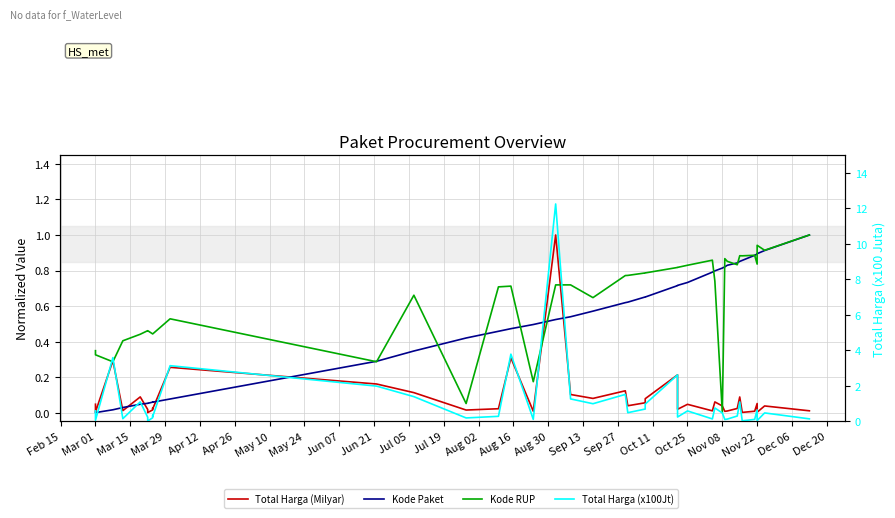

How many values in the Kode Paket series exceed 0?

39